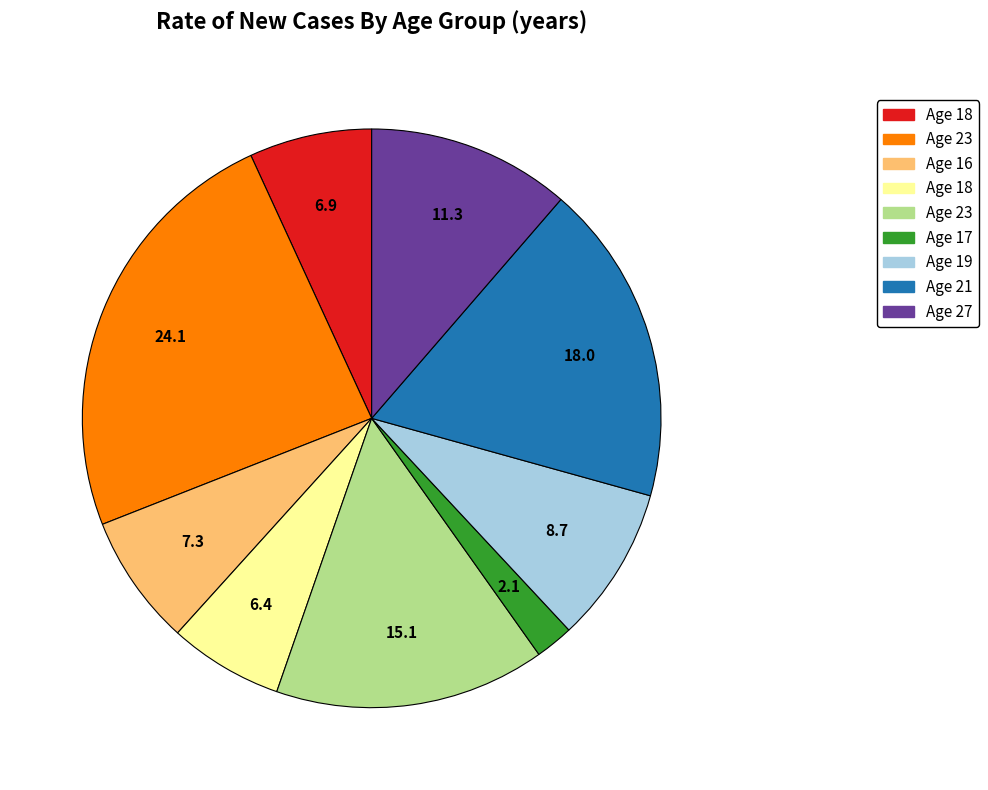

Is there any slice that represents more than half of the pie?

No